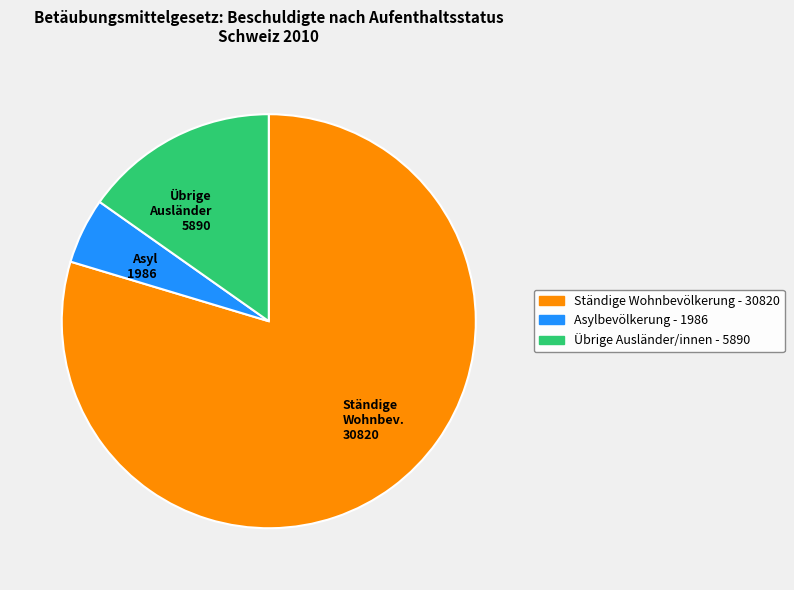

Is it true that Übrige Ausländer 5890 is 24% of the pie?

False